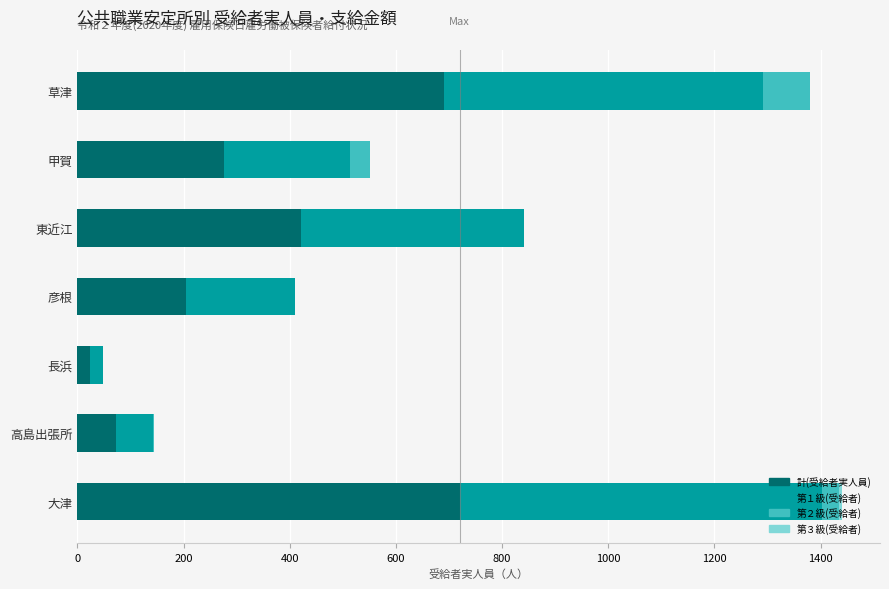

The value of 計(受給者実人員) at 草津 is 1059. True or false?

False